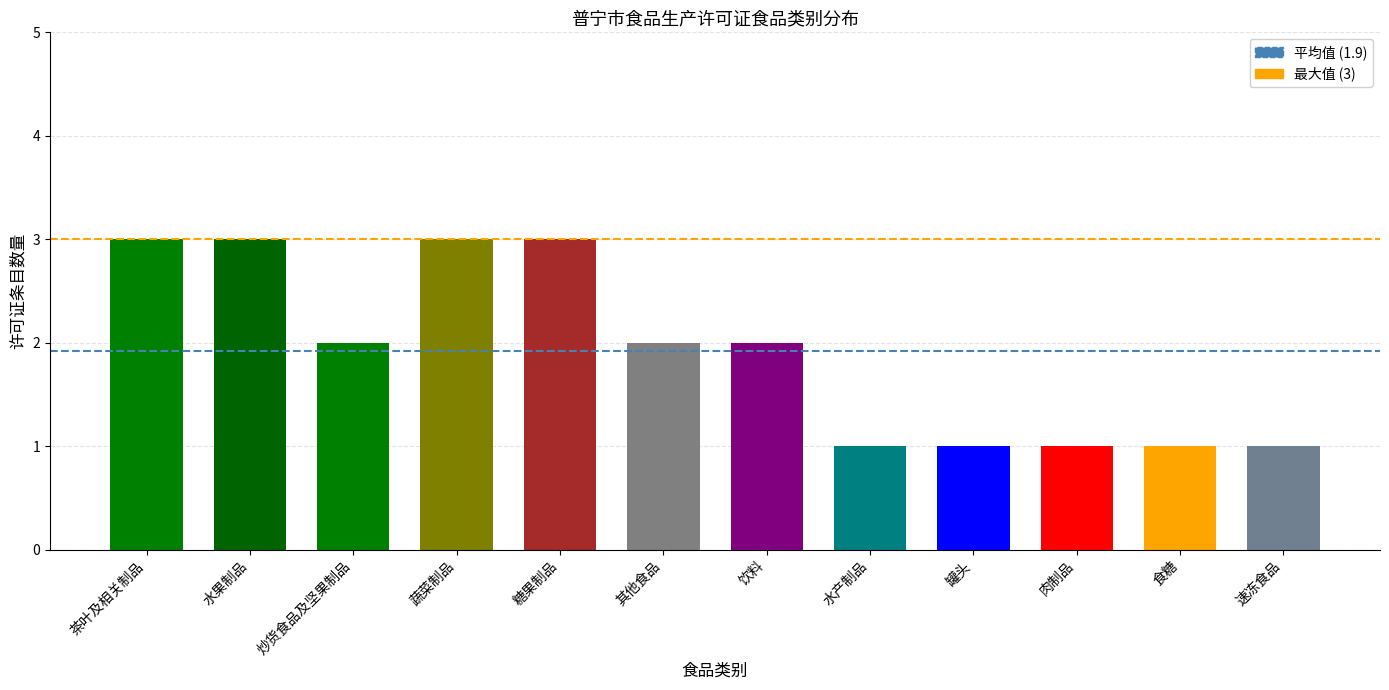

Reading left to right, extract all data points from this chart.

茶叶及相关制品=3	水果制品=3	炒货食品及坚果制品=2	蔬菜制品=3	糖果制品=3	其他食品=2	饮料=2	水产制品=1	罐头=1	肉制品=1	食糖=1	速冻食品=1